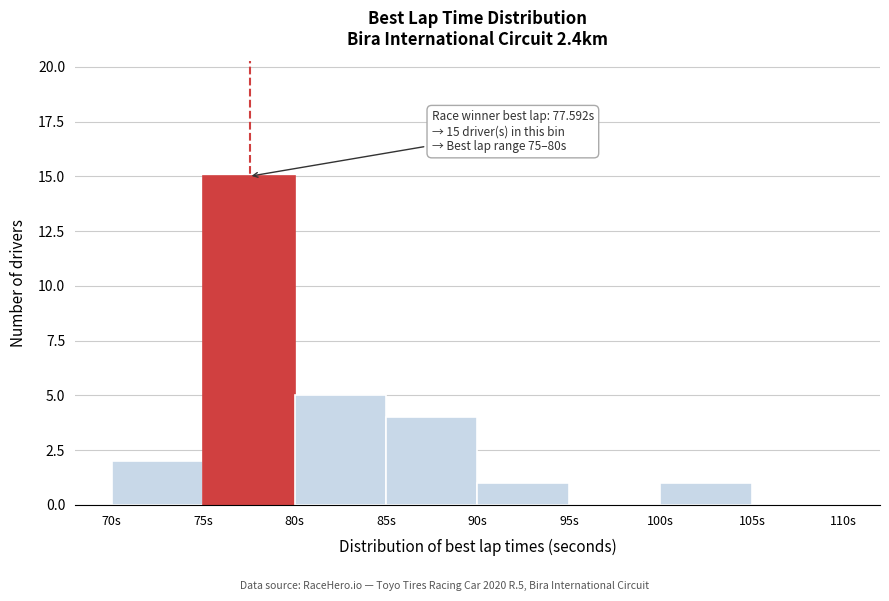

Which range on the x-axis has the tallest bar?

75 to 80